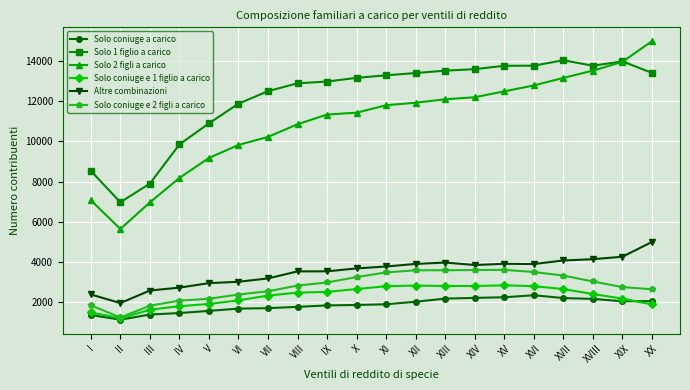

At which label is Solo 1 figlio a carico closest to 10510?

V